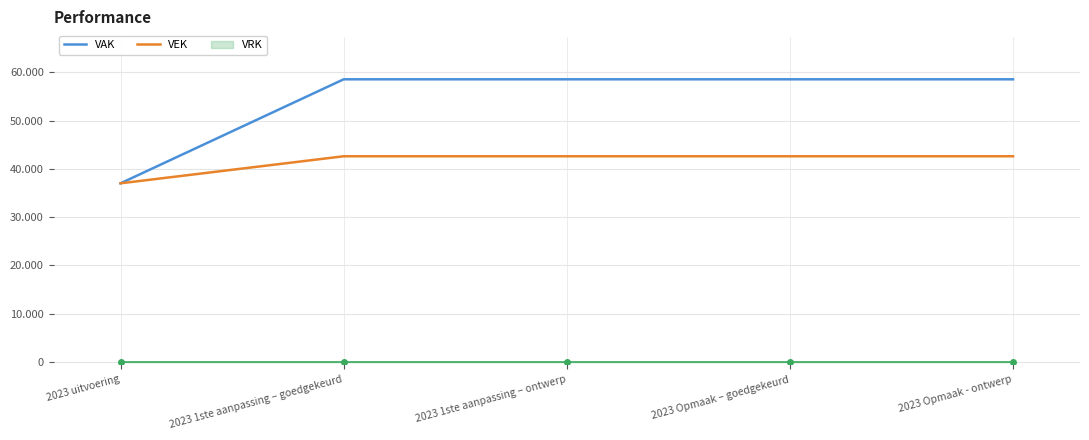

What is the average value of the VEK series?

41491